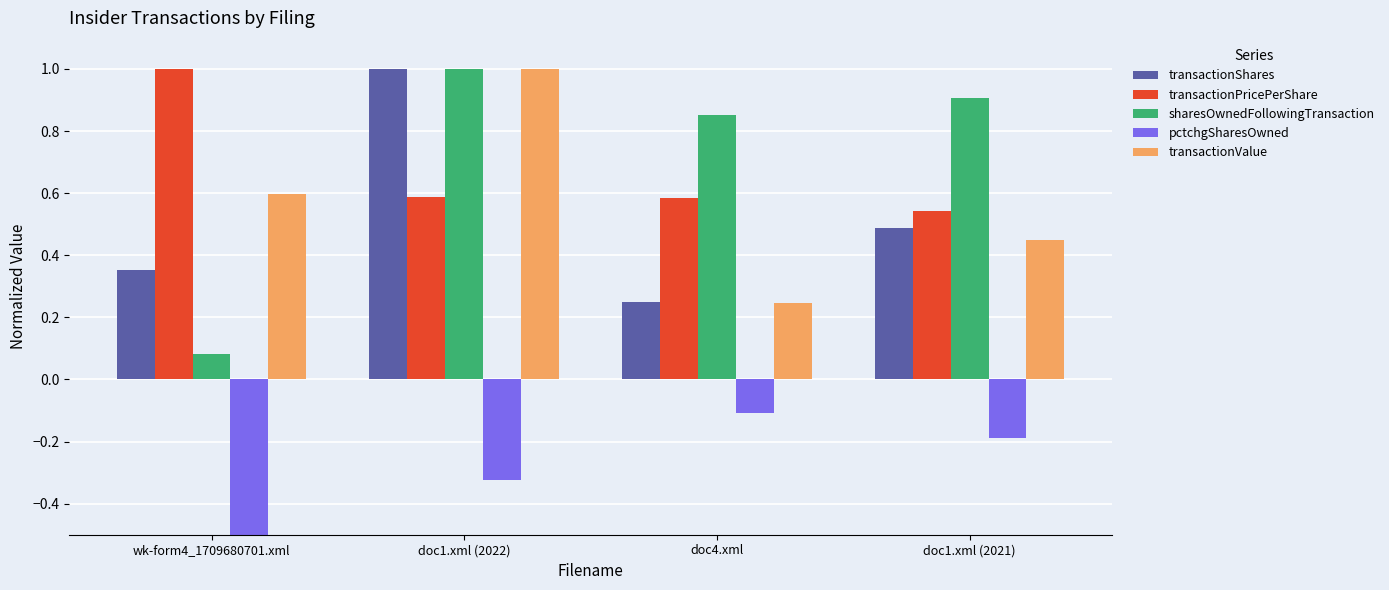

Reading left to right, what are all the values shown in this chart?

transactionShares: 0.4	1.0	0.2	0.5
transactionPricePerShare: 1.0	0.6	0.6	0.5
sharesOwnedFollowingTransaction: 0.1	1.0	0.9	0.9
pctchgSharesOwned: -1.0	-0.3	-0.1	-0.2
transactionValue: 0.6	1.0	0.2	0.4